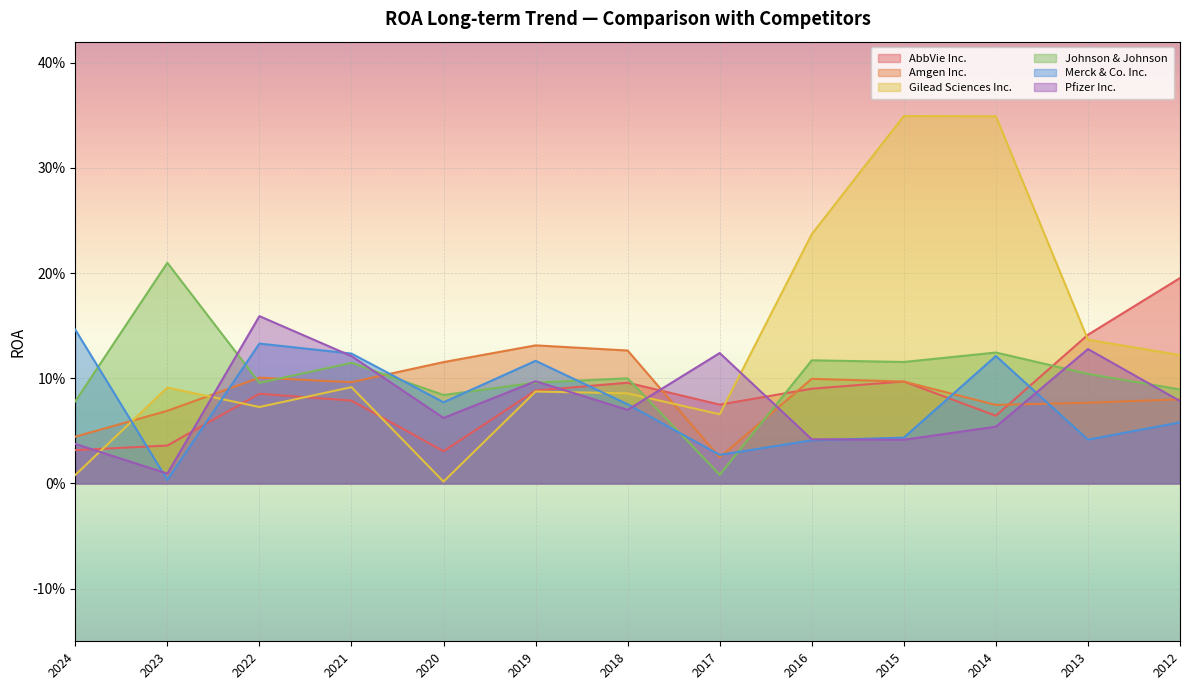

Between 2018 and 2012, which series saw the biggest shift?

AbbVie Inc.